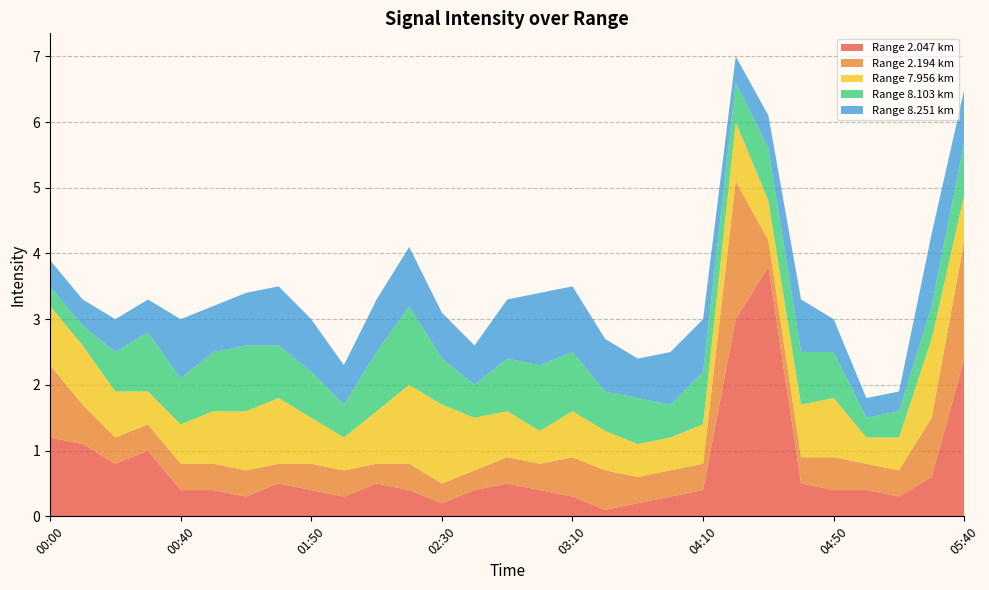

Reading right to left, transcribe all the data shown in this chart.

2.047: 2.4	0.6	0.3	0.4	0.4	0.5	3.8	3.0	0.4	0.3	0.2	0.1	0.3	0.4	0.5	0.4	0.2	0.4	0.5	0.3	0.4	0.5	0.3	0.4	0.4	1.0	0.8	1.1	1.2
2.194: 1.8	0.9	0.4	0.4	0.5	0.4	0.4	2.1	0.4	0.4	0.4	0.6	0.6	0.4	0.4	0.3	0.3	0.4	0.3	0.4	0.4	0.3	0.4	0.4	0.4	0.4	0.4	0.6	1.1
7.956: 0.7	1.2	0.5	0.4	0.9	0.8	0.6	0.9	0.6	0.5	0.5	0.6	0.7	0.5	0.7	0.8	1.2	1.2	0.8	0.5	0.7	1.0	0.9	0.8	0.6	0.5	0.7	0.9	0.9
8.103: 0.8	0.5	0.4	0.3	0.7	0.8	0.8	0.6	0.8	0.5	0.7	0.6	0.9	1.0	0.8	0.5	0.7	1.2	0.9	0.5	0.7	0.8	1.0	0.9	0.7	0.9	0.6	0.3	0.3
8.251: 0.8	1.1	0.3	0.3	0.5	0.8	0.5	0.4	0.8	0.8	0.6	0.8	1.0	1.1	0.9	0.6	0.7	0.9	0.8	0.6	0.8	0.9	0.8	0.7	0.9	0.5	0.5	0.4	0.4